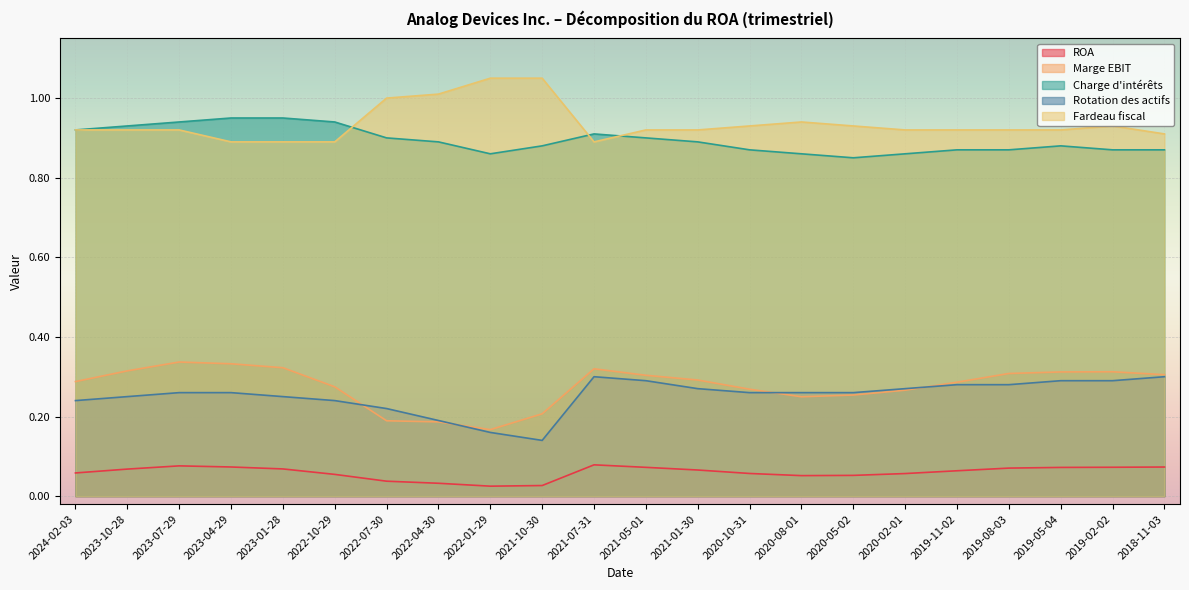

What is the difference between the second highest and second lowest values in the Rotation des actifs series?

0.1